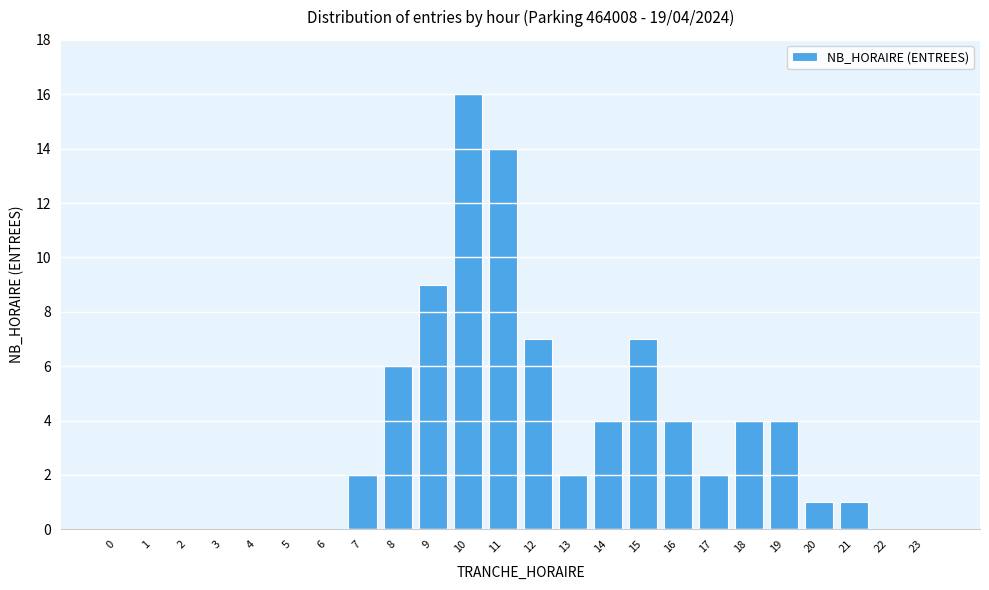

Reading right to left, transcribe all the data shown in this chart.

23=0	22=0	21=1	20=1	19=4	18=4	17=2	16=4	15=7	14=4	13=2	12=7	11=14	10=16	9=9	8=6	7=2	6=0	5=0	4=0	3=0	2=0	1=0	0=0